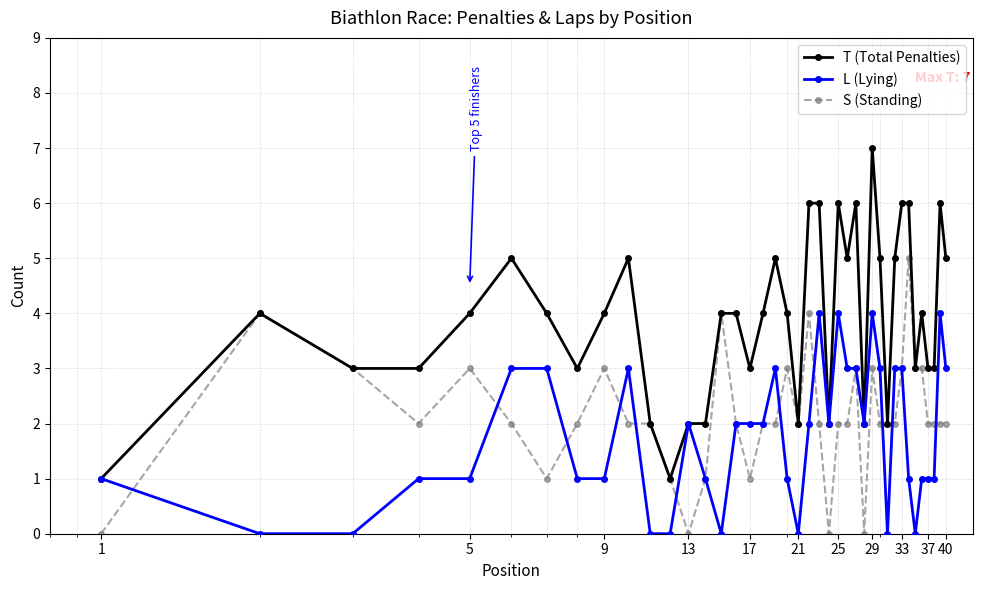

Which series has the largest total across all categories?

T (Total Penalties)